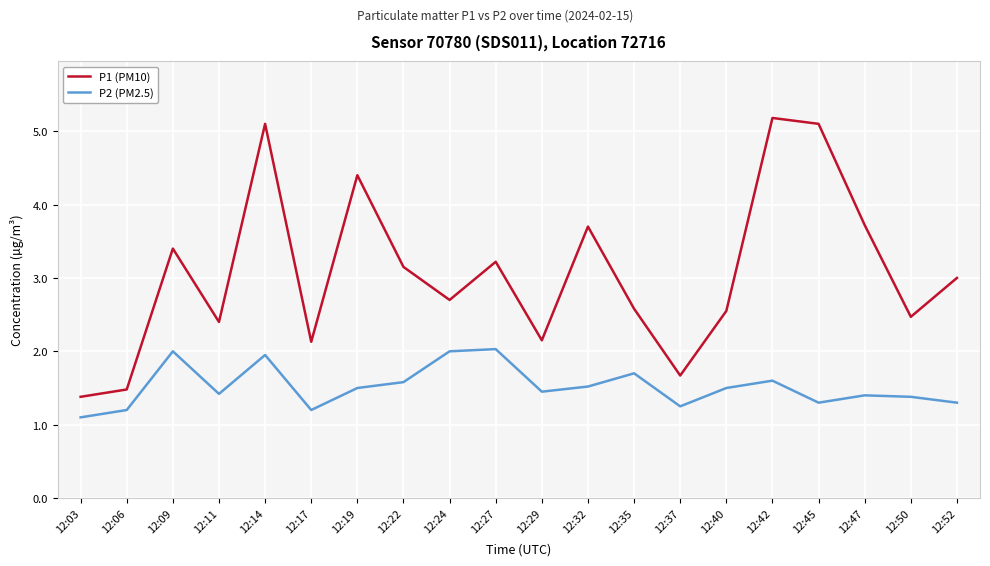

The value of P1 (PM10) at 12:42 is 7.3. True or false?

False